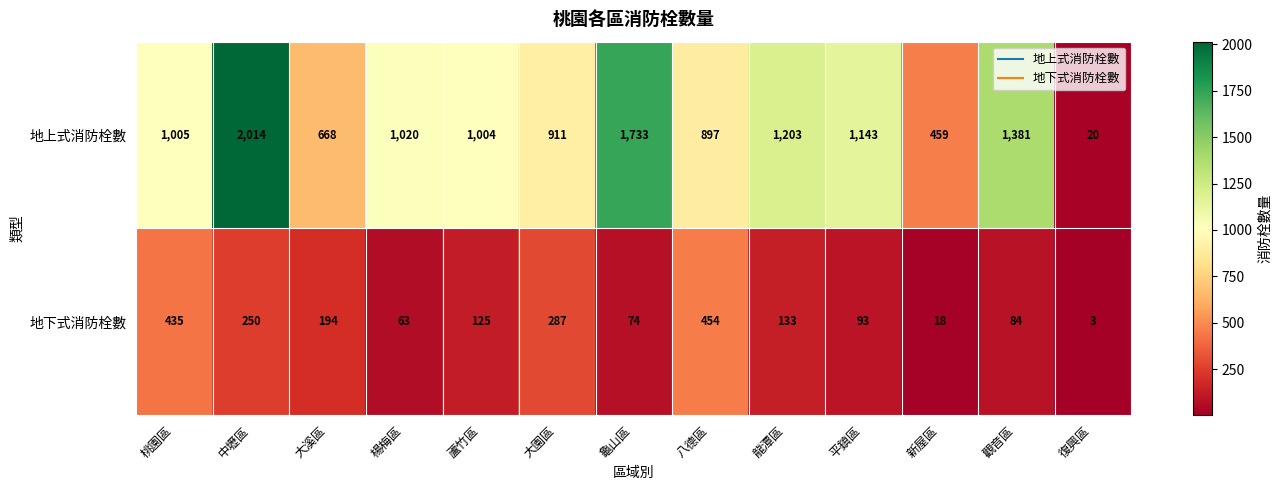

List the series in order of their overall mean, lowest first.

地下式消防栓數, 地上式消防栓數